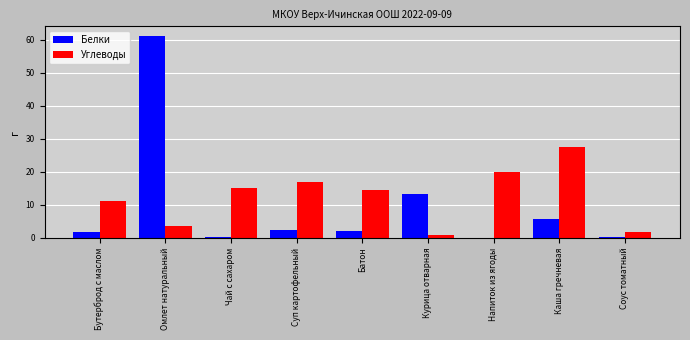

What is the total value across all series at Бутерброд с маслом?

12.8